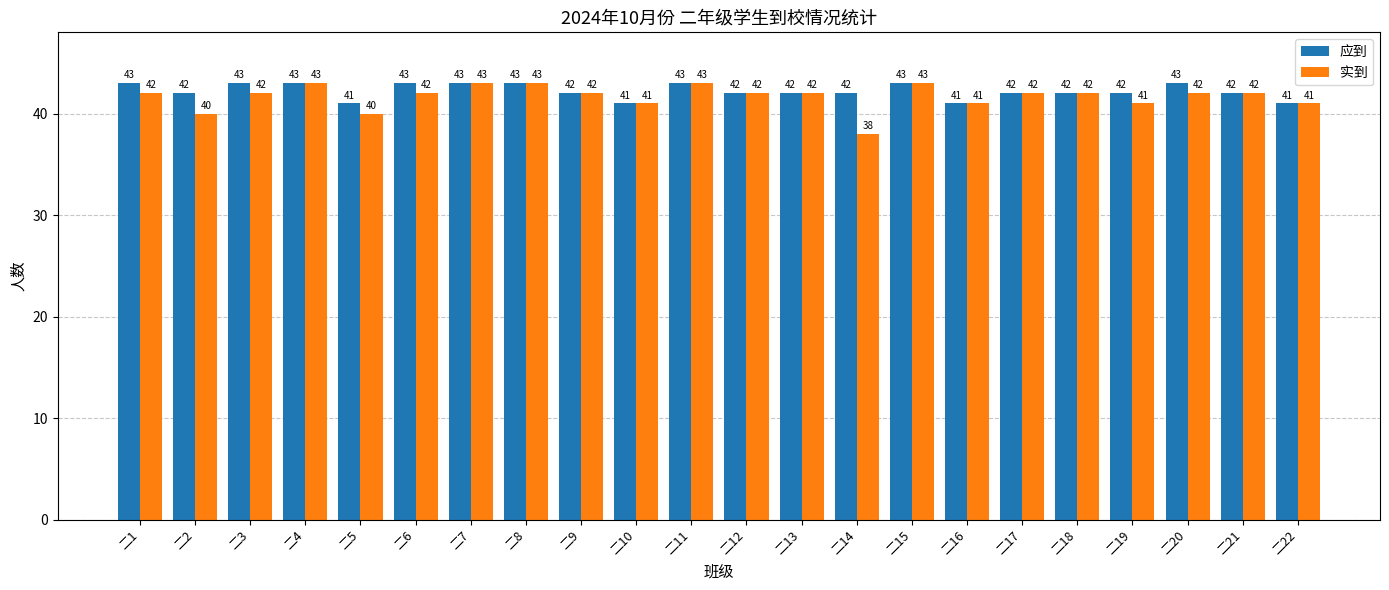

Is it true that 应到 equals 43 at 二20?

True